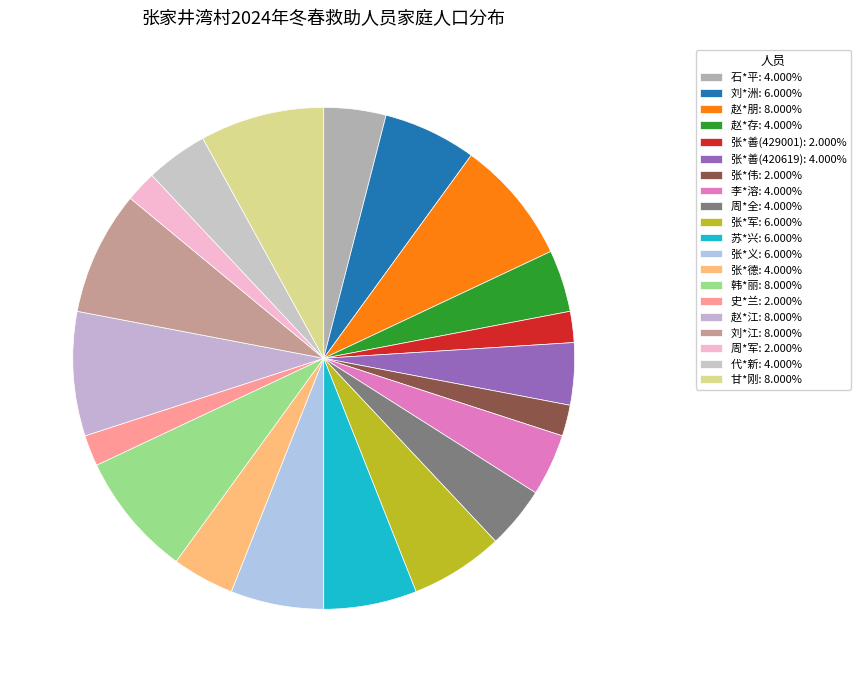

The 赵*朋 slice represents 8% of the pie. True or false?

True